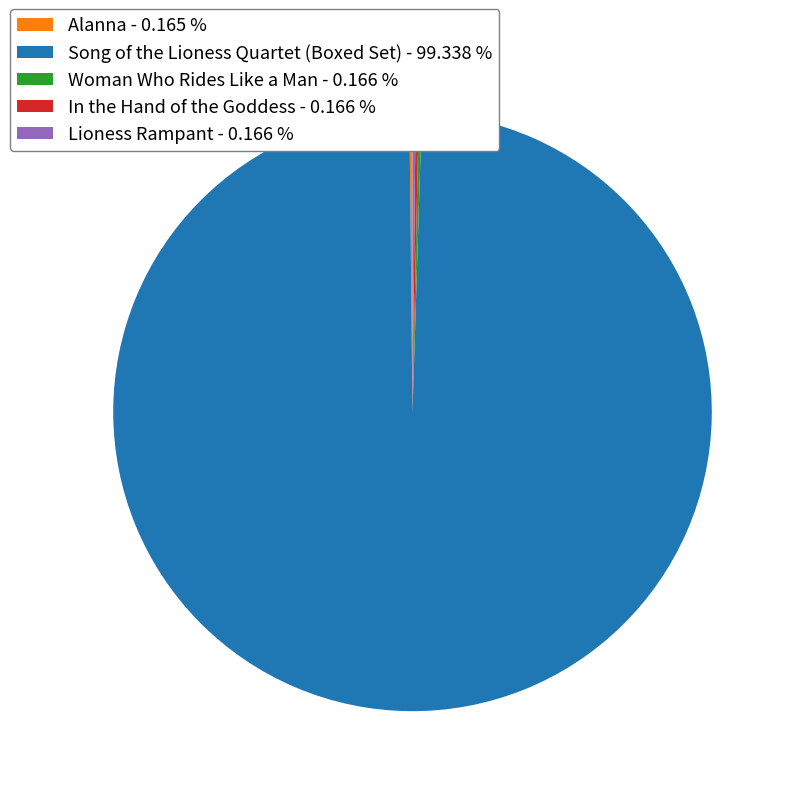

Does Song of the Lioness Quartet (Boxed Set) - 99.338 % represent more than half of the total?

Yes